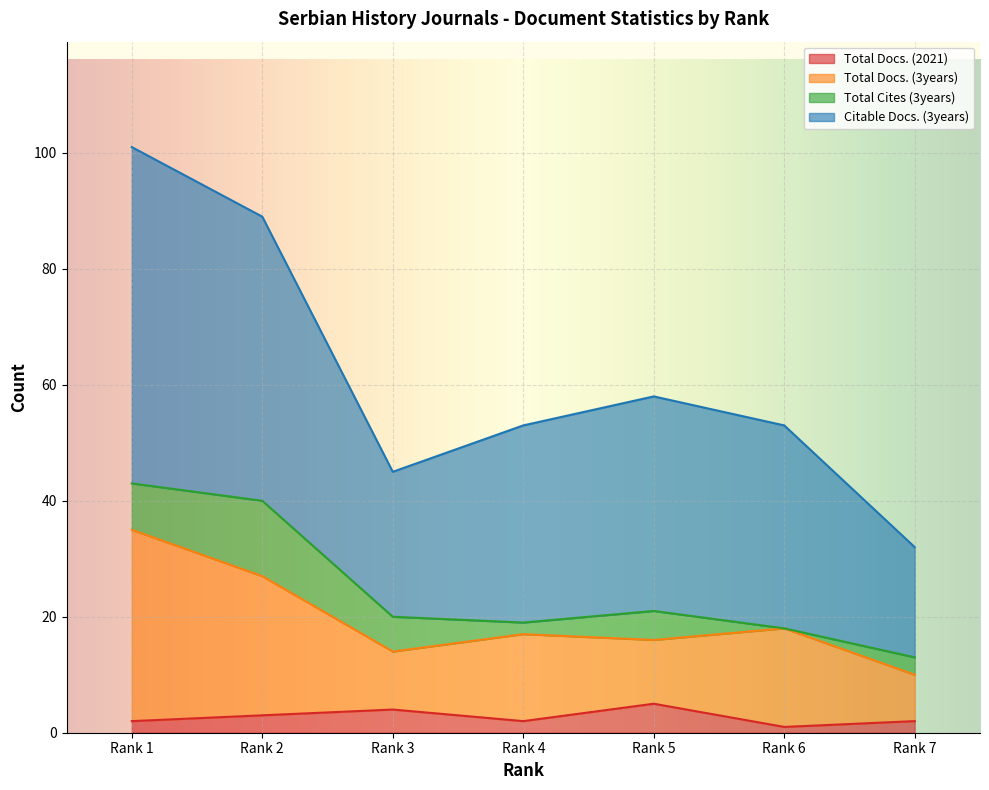

Which has a higher value, Rank 6 or Rank 4?

Rank 4